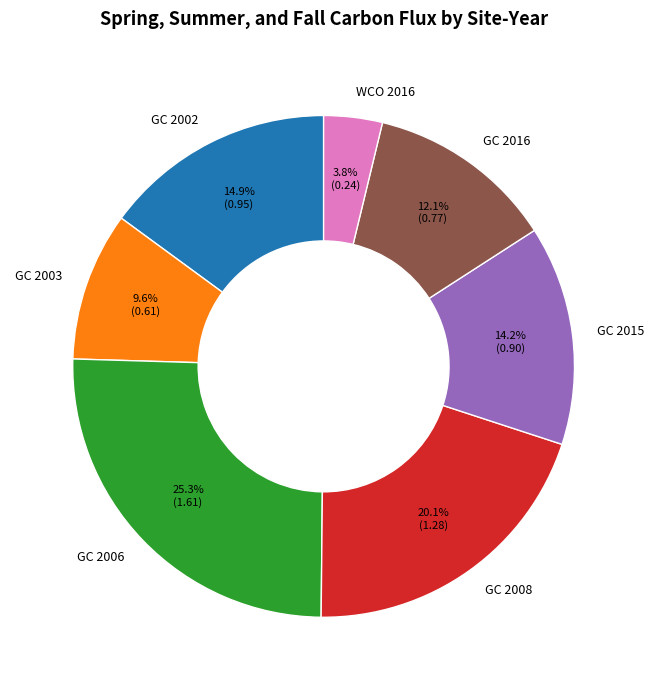

To the nearest percent, what is the difference between the largest and smallest slice percentages?

22%